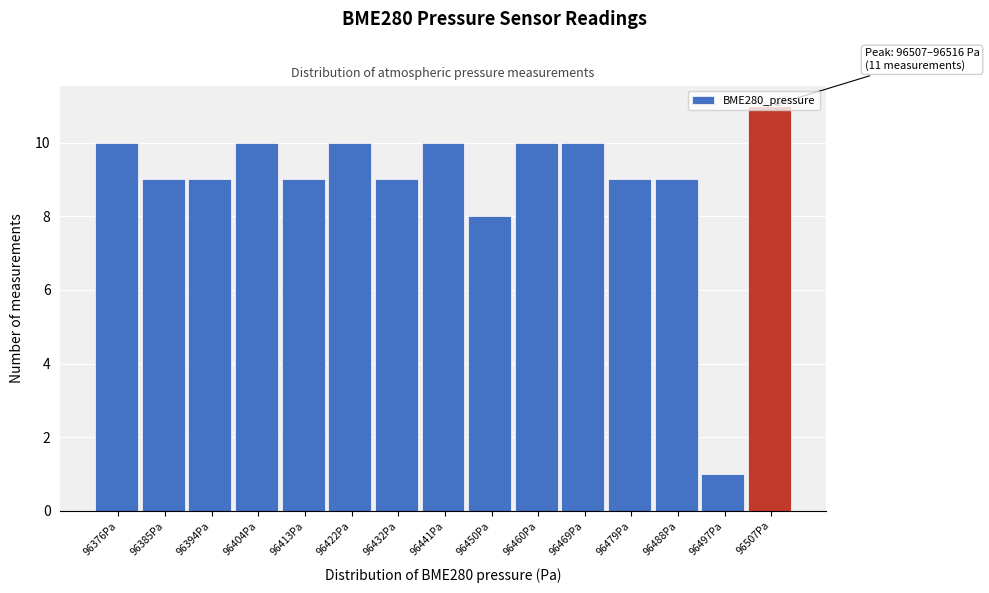

What is the label of the 1st bar from the right?

96507Pa